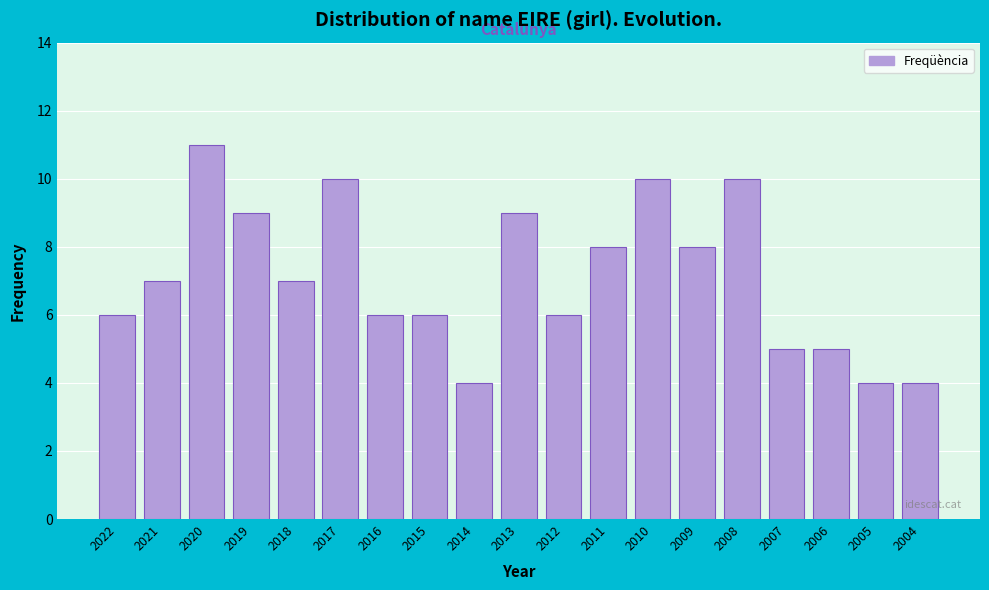

Reading right to left, list all the values displayed in this chart.

4	4	5	5	10	8	10	8	6	9	4	6	6	10	7	9	11	7	6